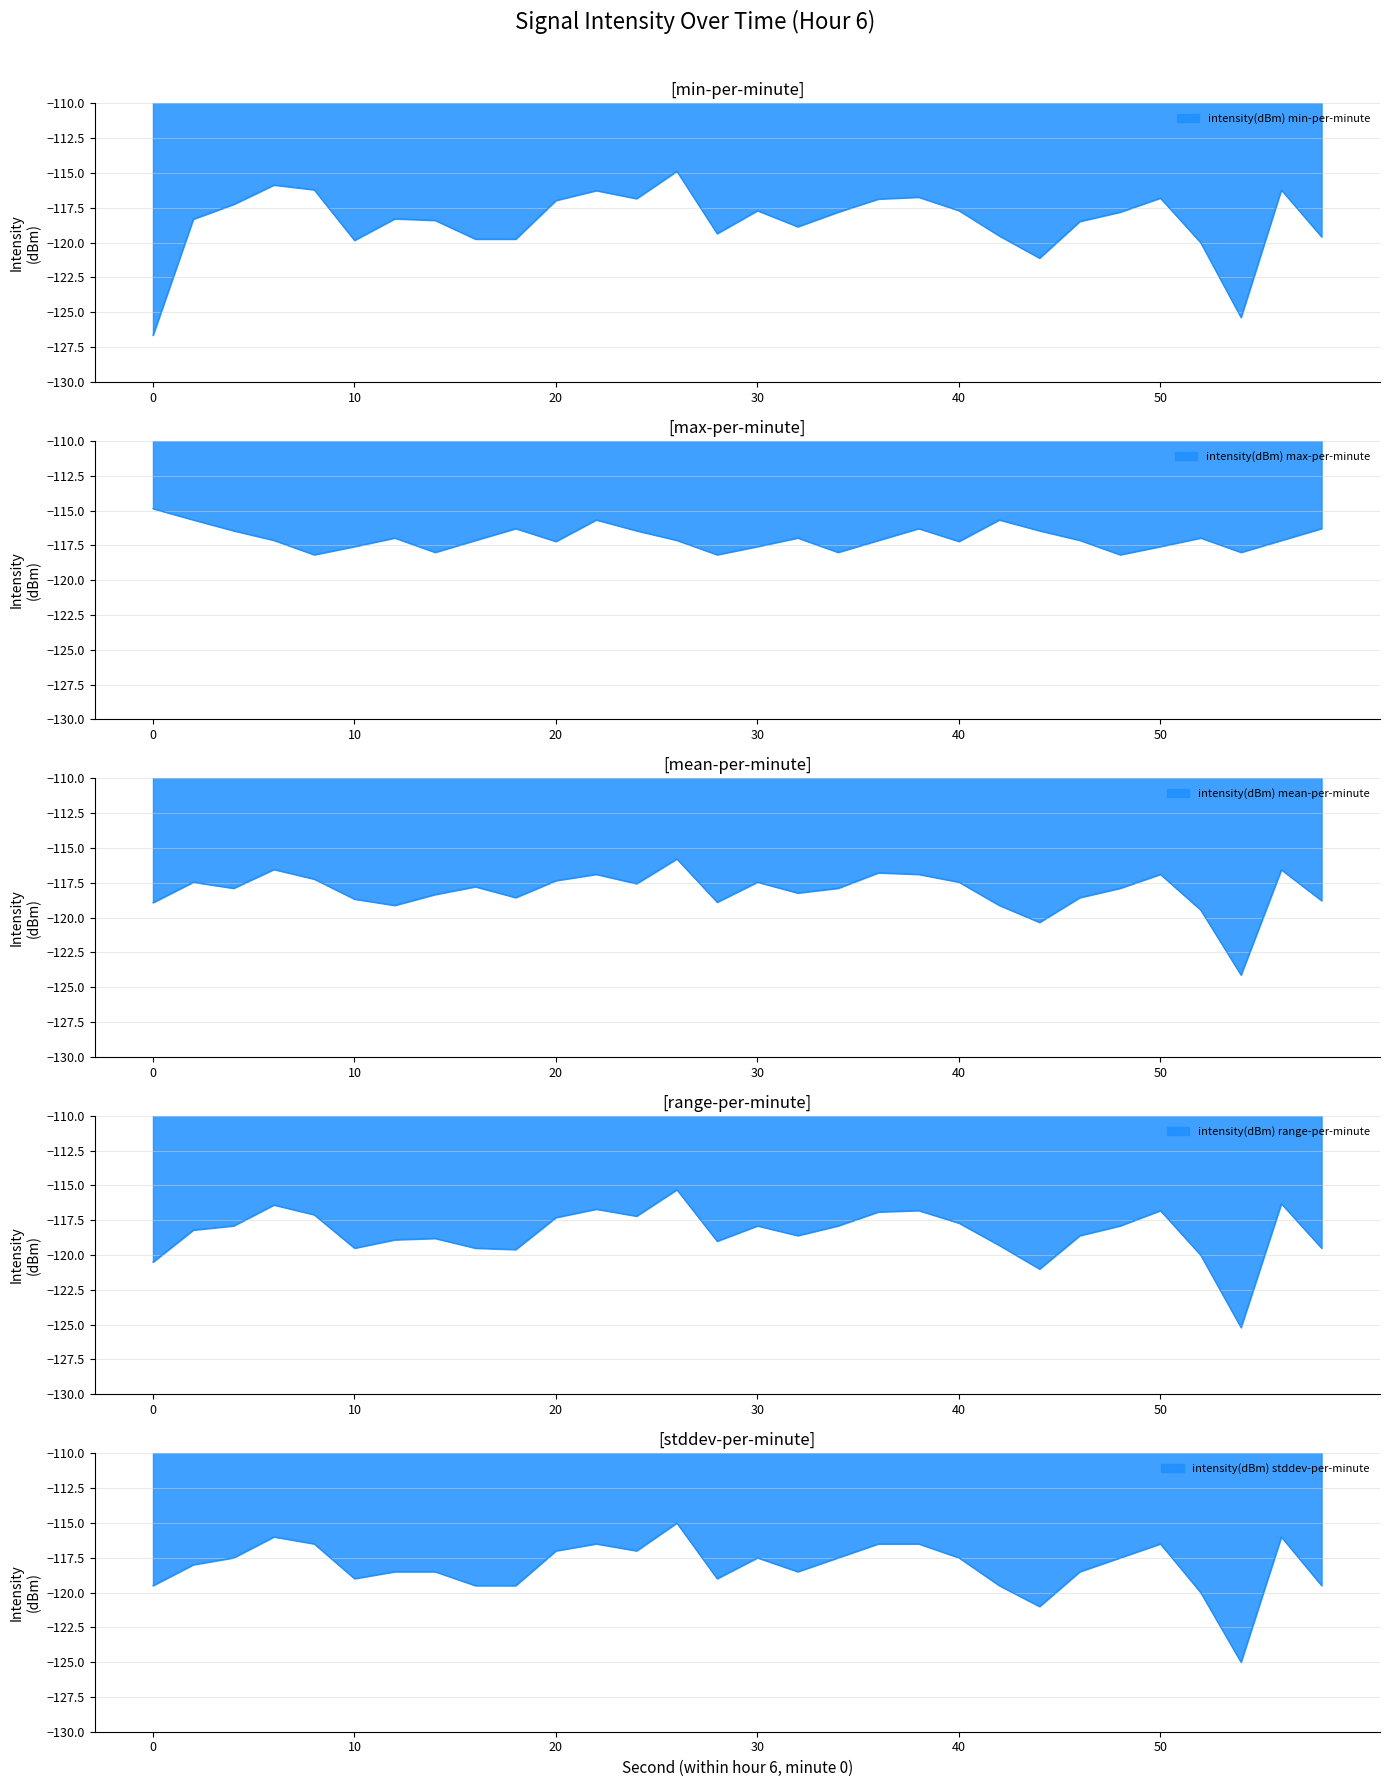

What is the difference between the second highest and second lowest values in the intensity(dBm) min-per-minute series?

9.5